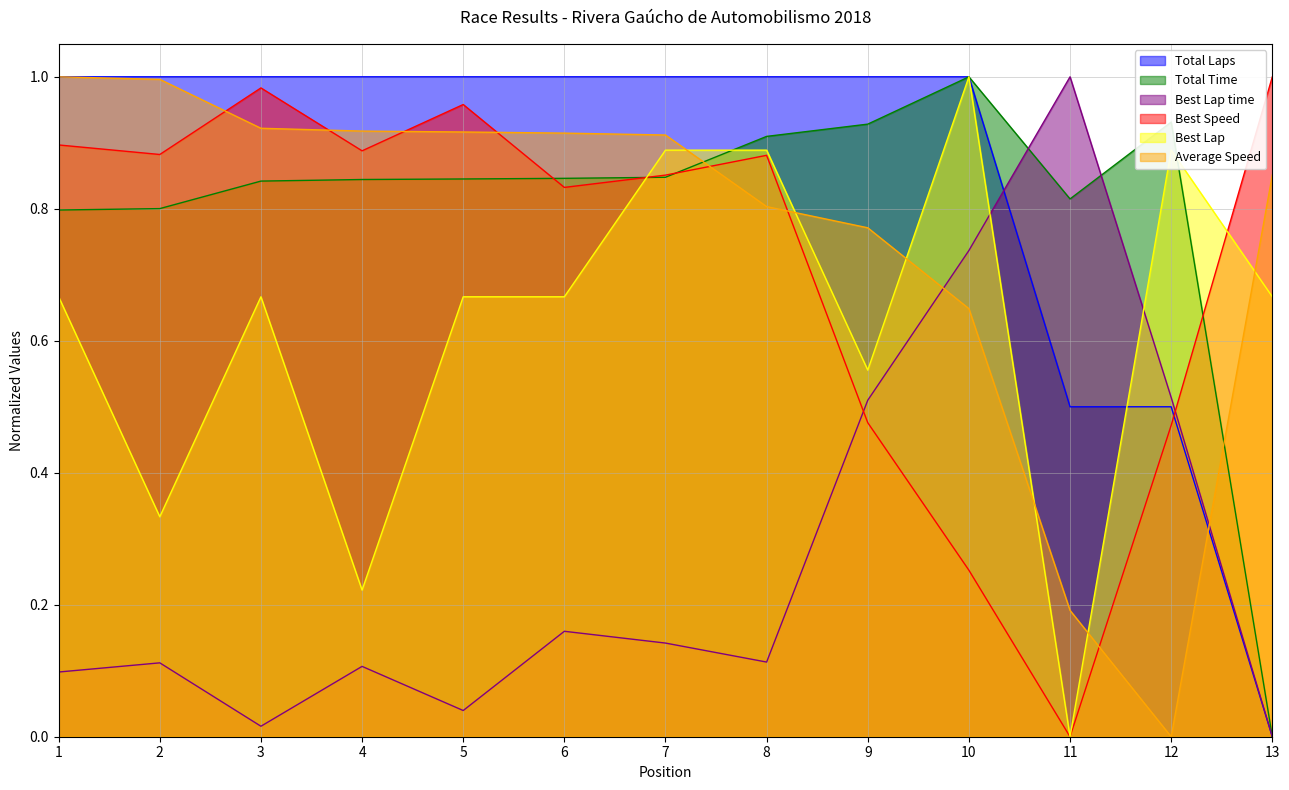

True or false: Best Lap has more than 1 interior local peaks.

True